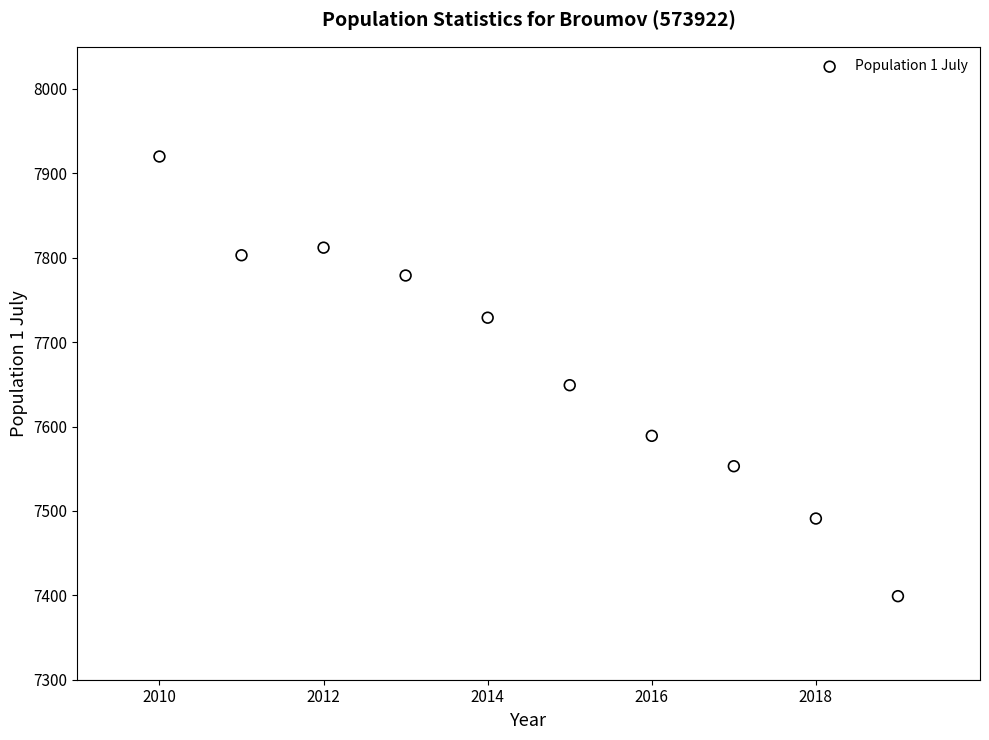

What Y value in the scatter plot is closest to 7659?

7649